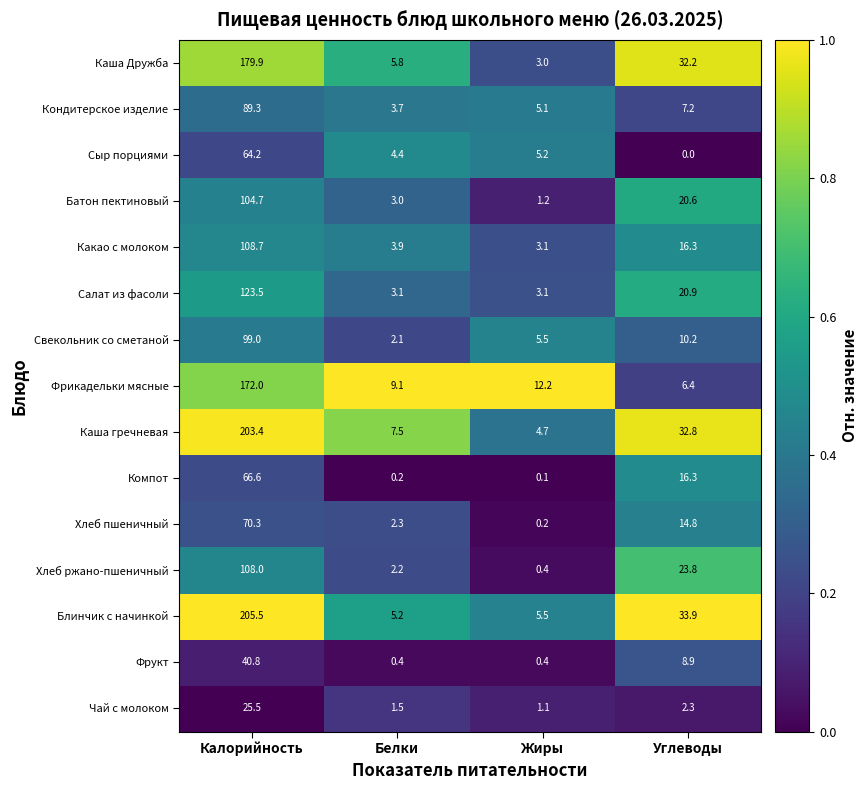

Is the value of Салат из фасоли at Жиры greater than the value of Компот at Белки?

Yes